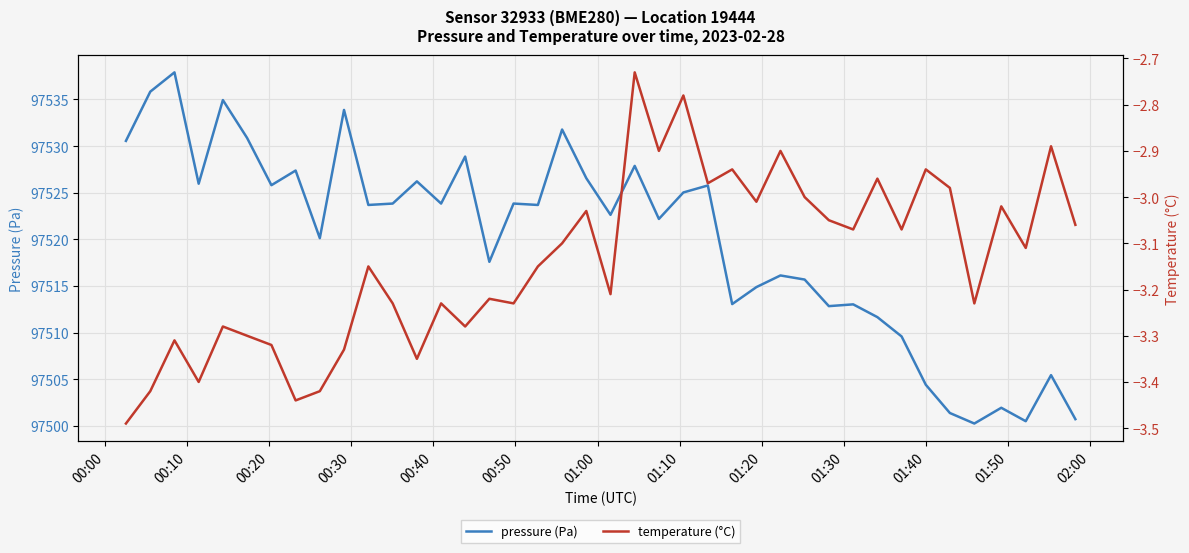

What is the highest value of the pressure (Pa) series?

97537.9